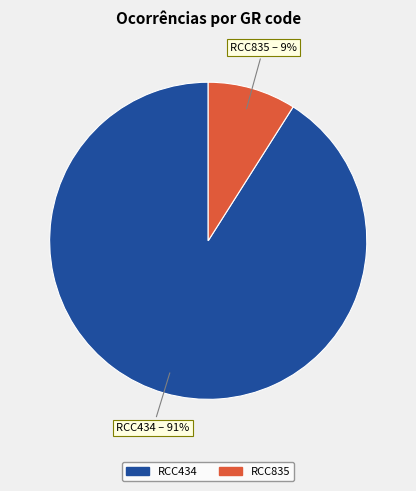

To the nearest percent, what portion does RCC434 represent?

91%